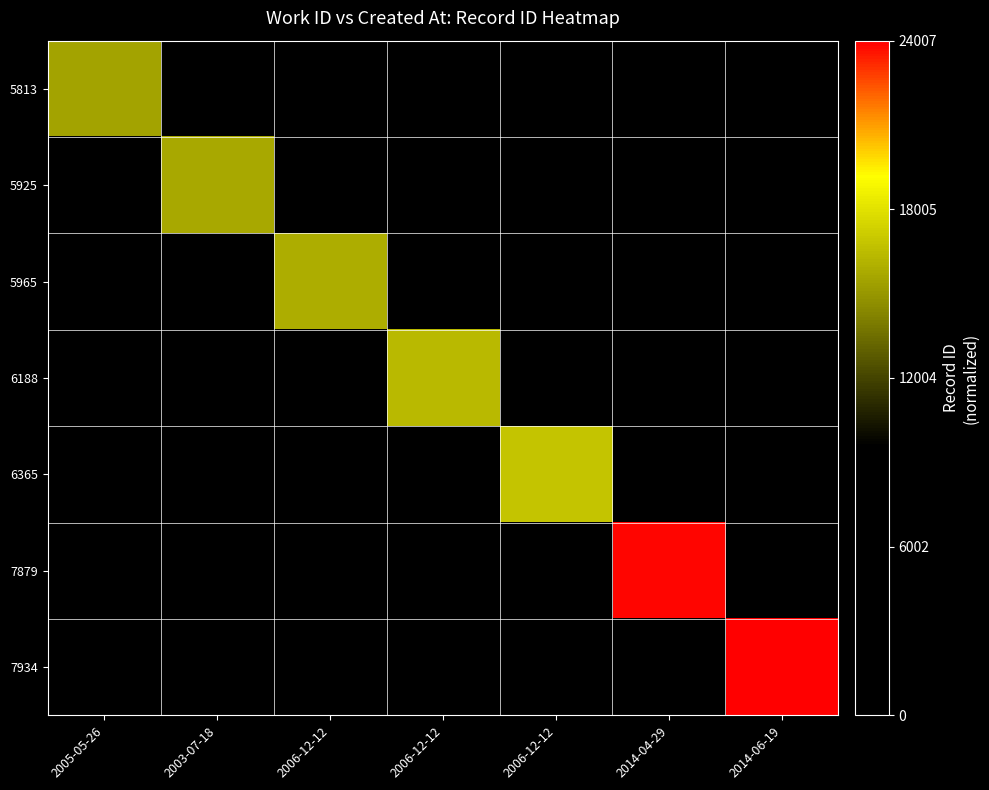

Reading left to right, transcribe all the data shown in this chart.

5813: 2005-05-26=0.6	2003-07-18=0.0	2006-12-12=0.0	2006-12-12=0.0	2006-12-12=0.0	2014-04-29=0.0	2014-06-19=0.0
5925: 2005-05-26=0.0	2003-07-18=0.7	2006-12-12=0.0	2006-12-12=0.0	2006-12-12=0.0	2014-04-29=0.0	2014-06-19=0.0
5965: 2005-05-26=0.0	2003-07-18=0.0	2006-12-12=0.7	2006-12-12=0.0	2006-12-12=0.0	2014-04-29=0.0	2014-06-19=0.0
6188: 2005-05-26=0.0	2003-07-18=0.0	2006-12-12=0.0	2006-12-12=0.7	2006-12-12=0.0	2014-04-29=0.0	2014-06-19=0.0
6365: 2005-05-26=0.0	2003-07-18=0.0	2006-12-12=0.0	2006-12-12=0.0	2006-12-12=0.7	2014-04-29=0.0	2014-06-19=0.0
7879: 2005-05-26=0.0	2003-07-18=0.0	2006-12-12=0.0	2006-12-12=0.0	2006-12-12=0.0	2014-04-29=1.0	2014-06-19=0.0
7934: 2005-05-26=0.0	2003-07-18=0.0	2006-12-12=0.0	2006-12-12=0.0	2006-12-12=0.0	2014-04-29=0.0	2014-06-19=1.0